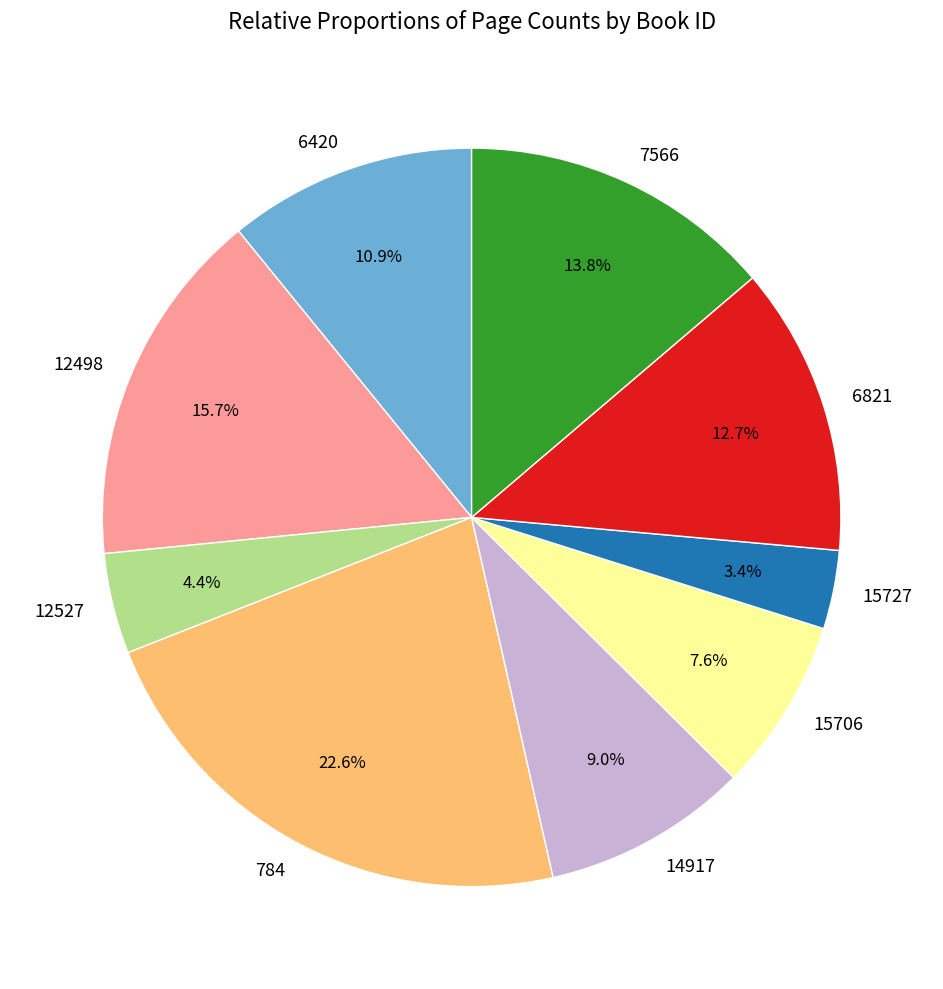

Does any single category account for the majority?

No